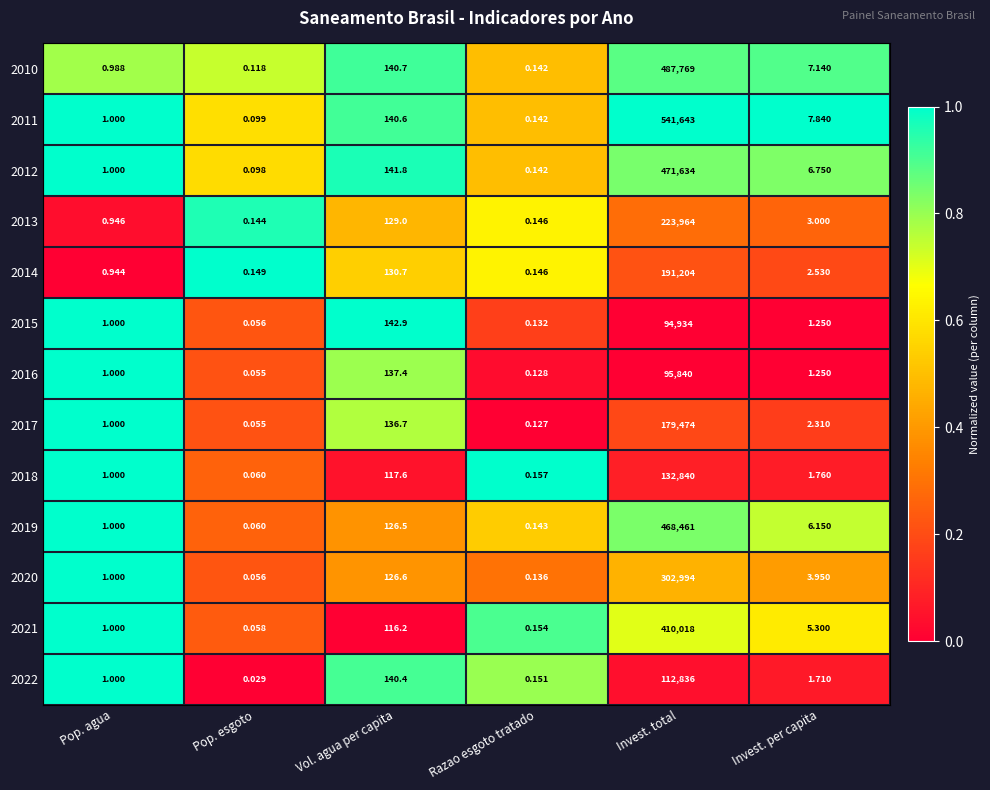

At which category is the sum across all series the highest?

Invest. total